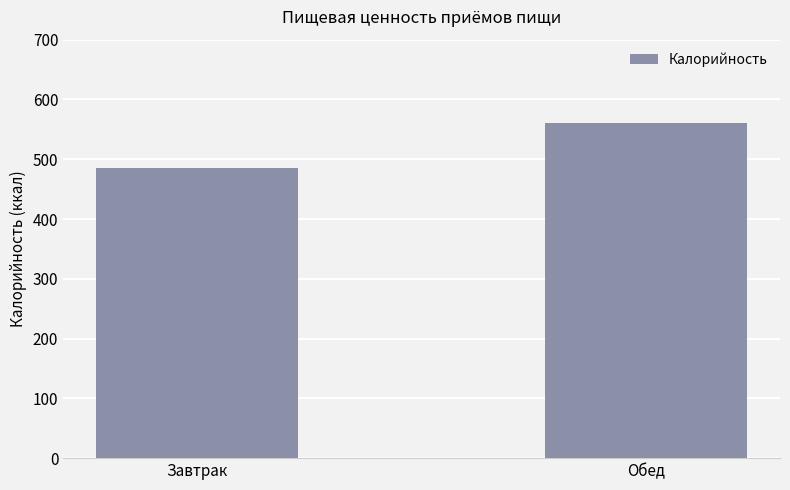

At which category does the chart reach its minimum across all series?

Завтрак